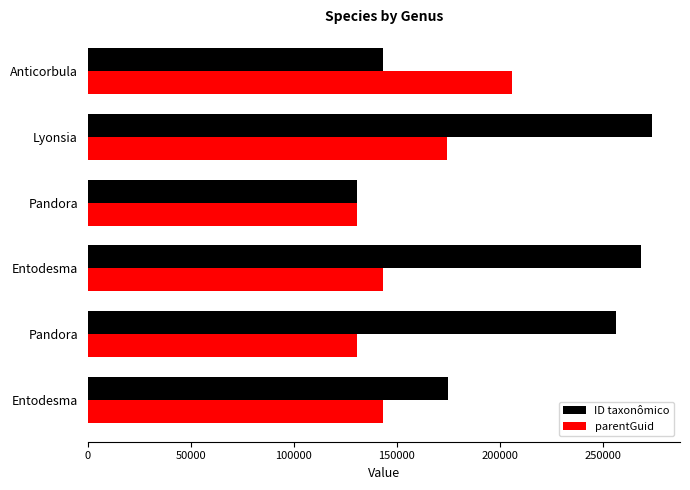

Which label corresponds to the largest value in the chart?

Lyonsia